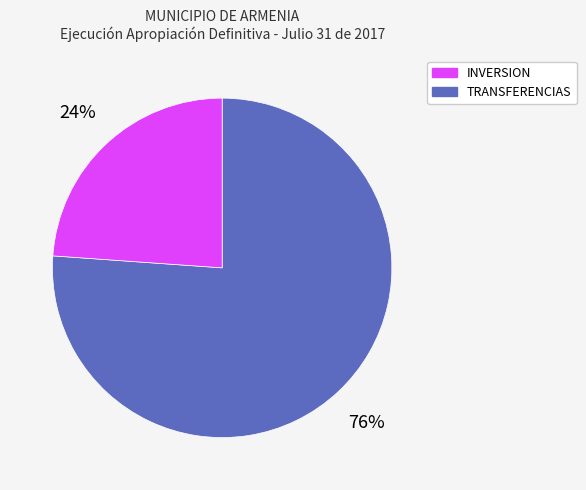

To the nearest percent, what is the difference between the largest and smallest slice percentages?

52%